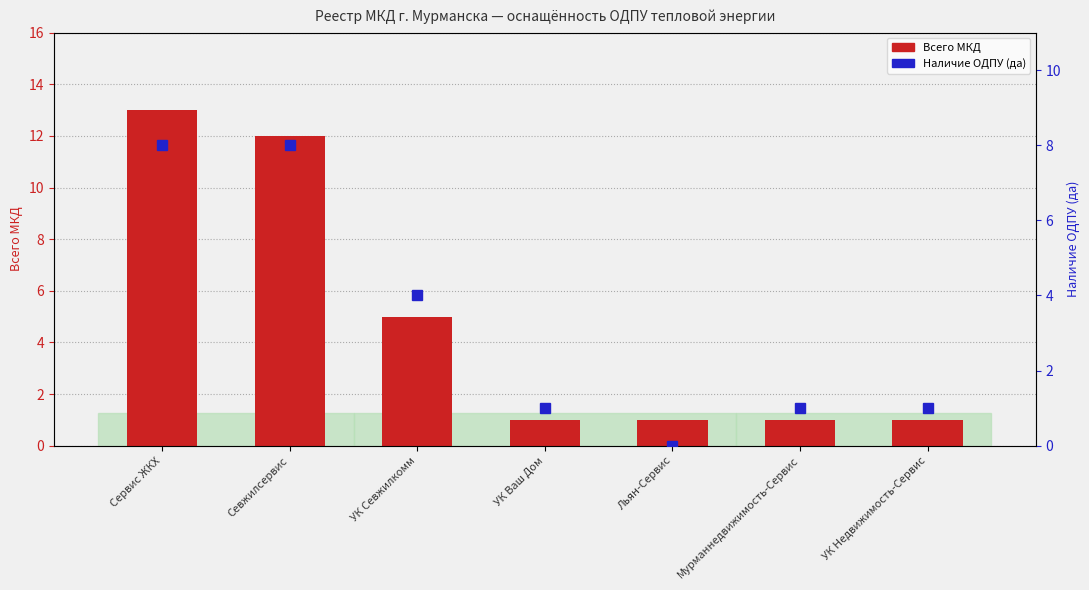

What is the maximum value for Наличие ОДПУ (да)?

8